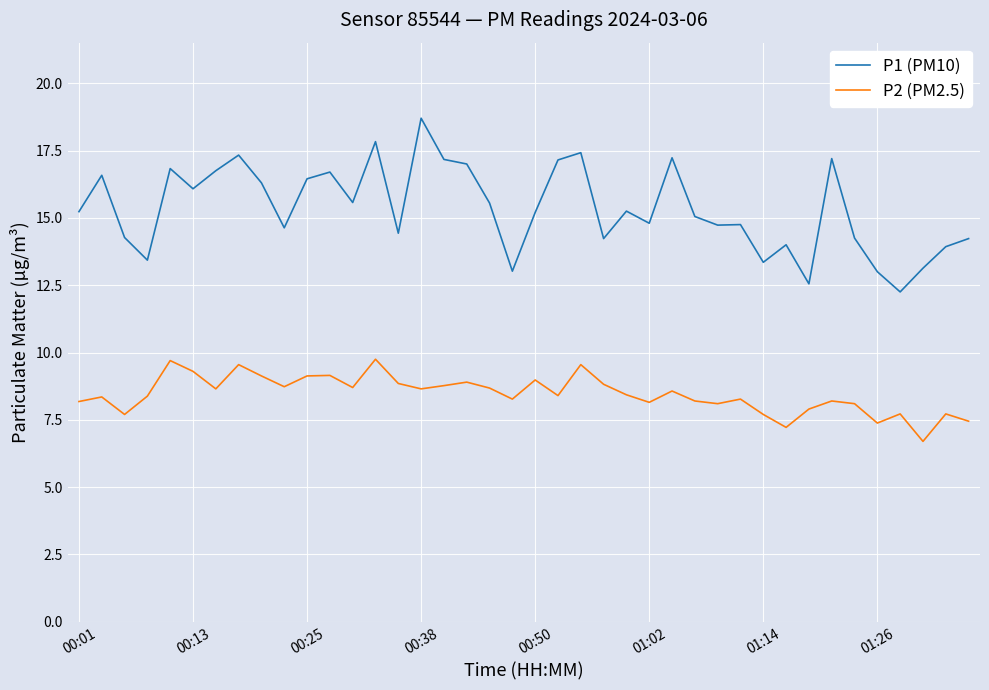

Rank the series by their maximum value, from highest to lowest.

P1 (PM10), P2 (PM2.5)